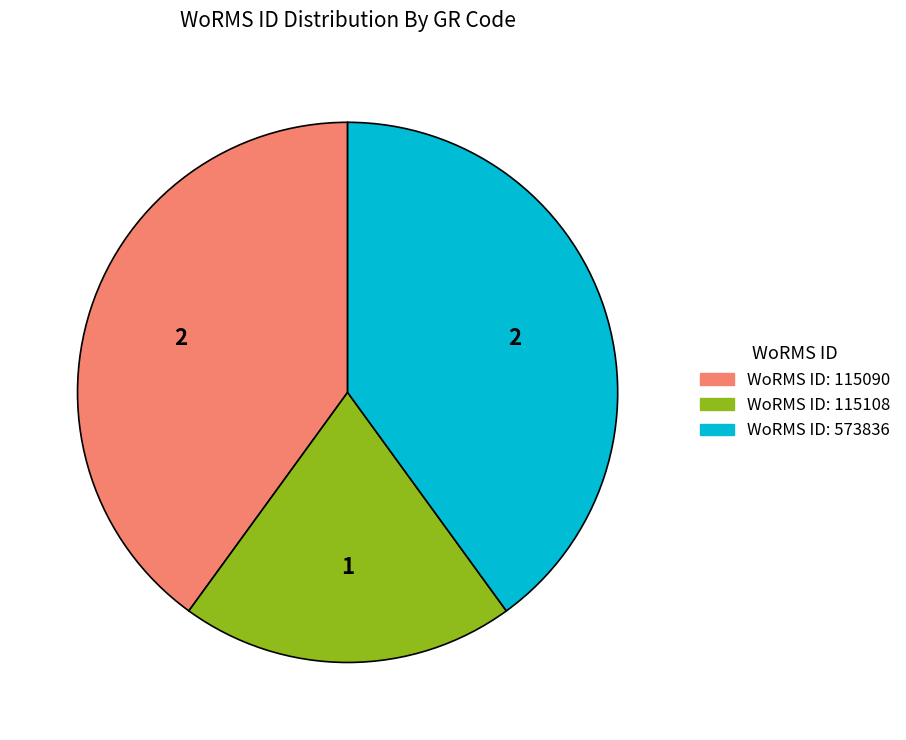

Is there a majority slice in this chart?

No